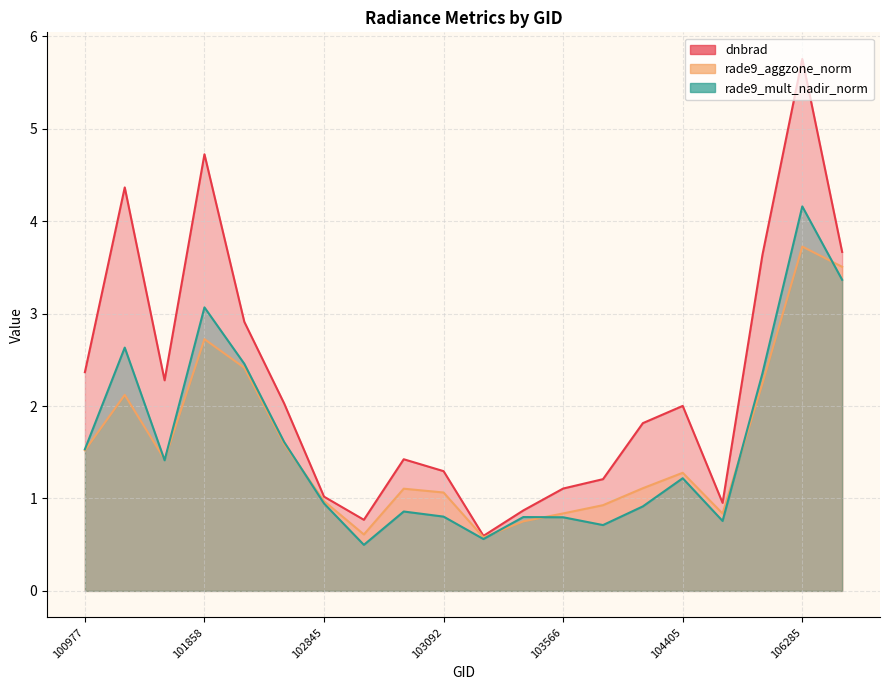

Between 103092 and 103686, which series saw the biggest shift?

rade9_aggzone_norm